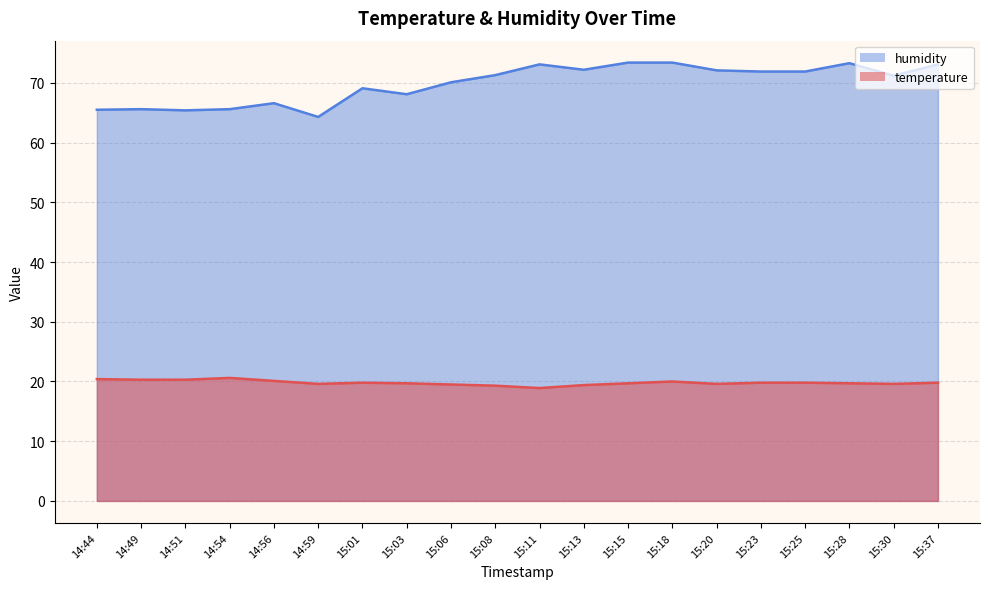

Which series has the largest range (max minus min)?

humidity